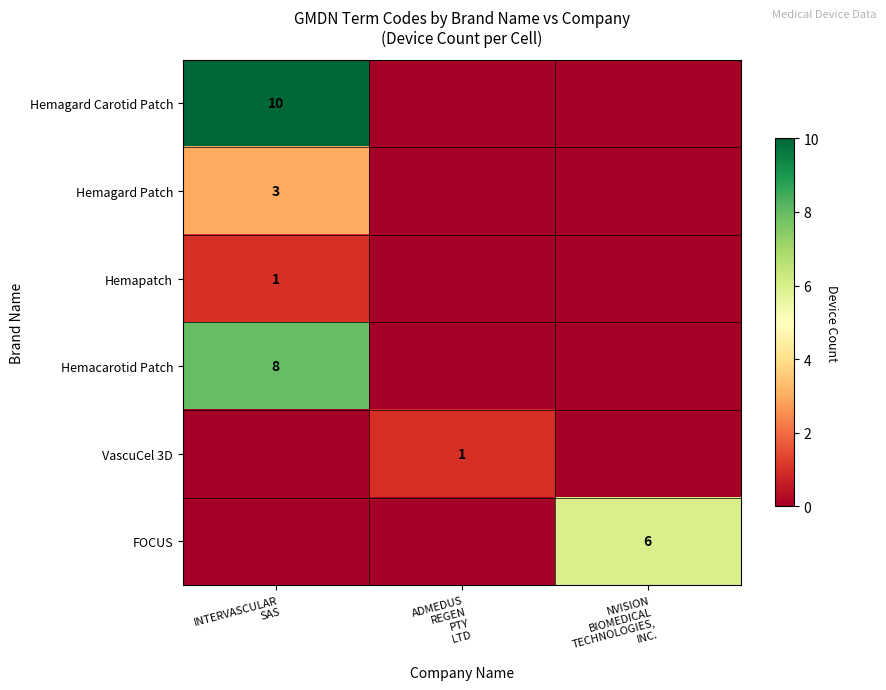

Which label corresponds to the largest value in the chart?

INTERVASCULAR
SAS